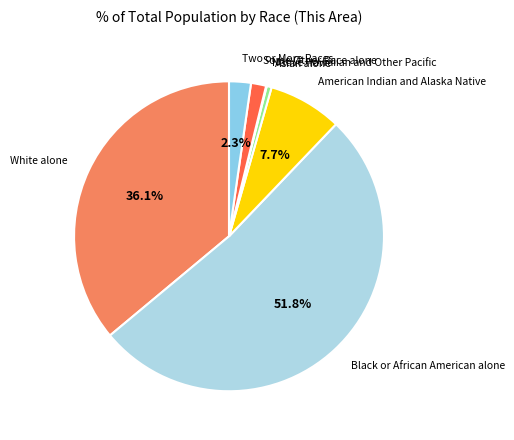

What is the largest slice in the pie chart?

Black or African American alone